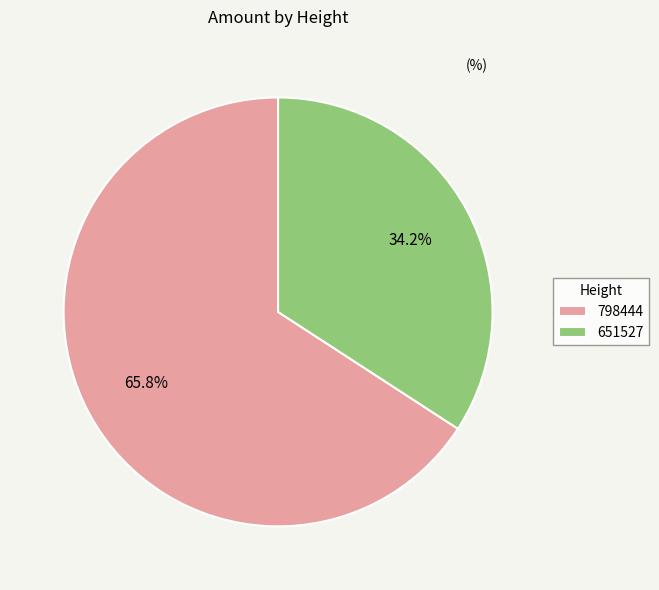

How many segments does this pie chart have?

2